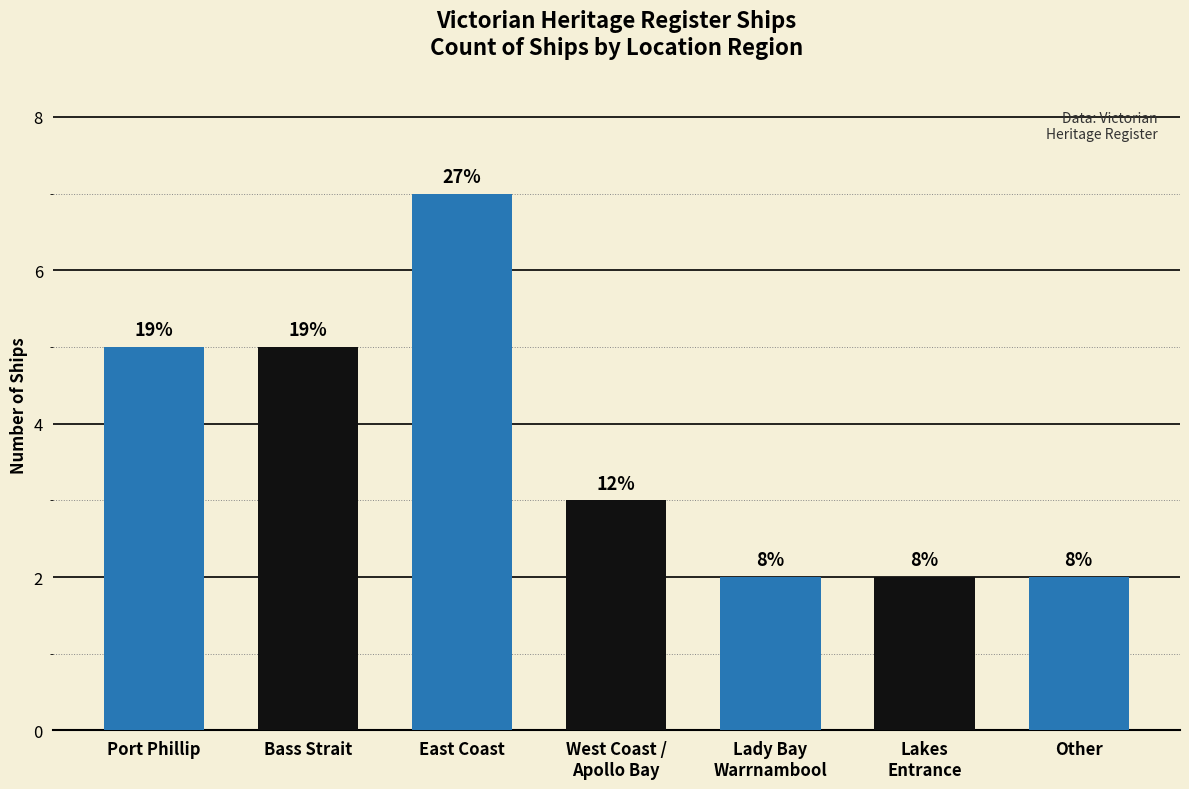

The chart shows a value of 3 at Lady Bay
Warrnambool. True or false?

False